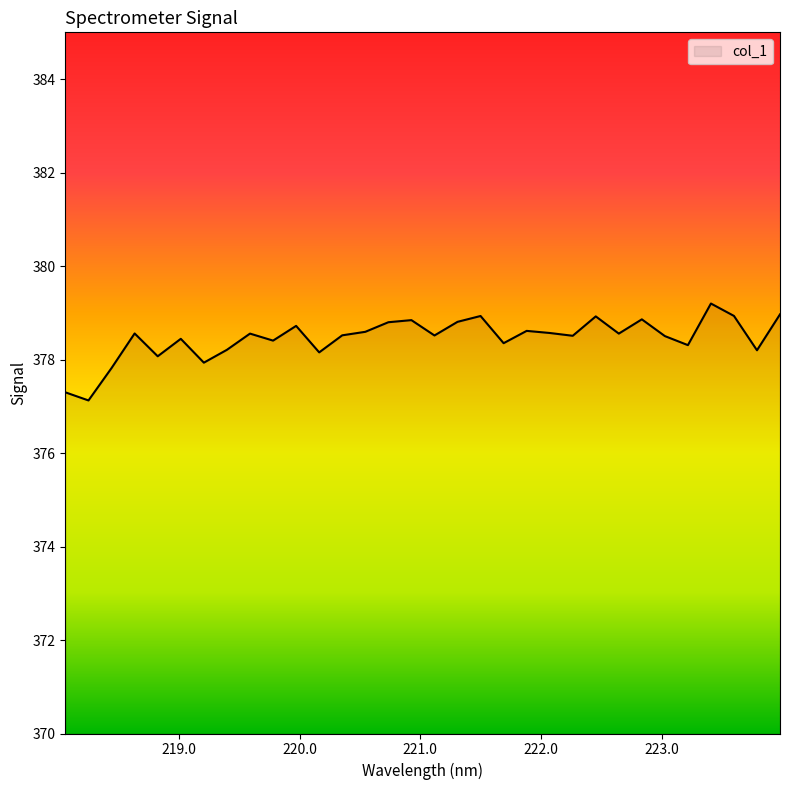

What is the difference between the maximum and minimum values?

2.1